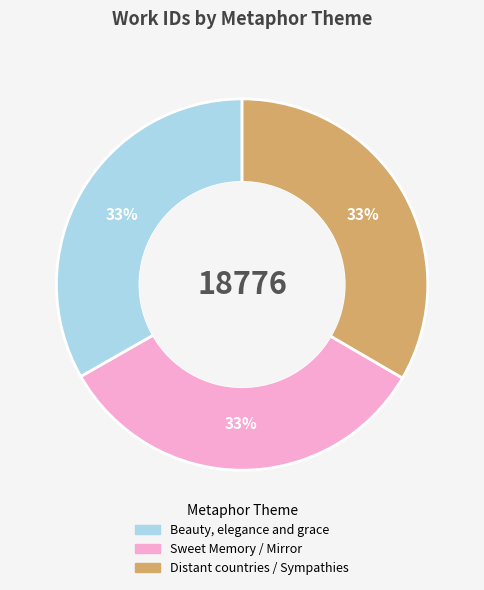

To the nearest percent, what is the combined percentage of Distant countries / Sympathies and Beauty, elegance and grace?

67%